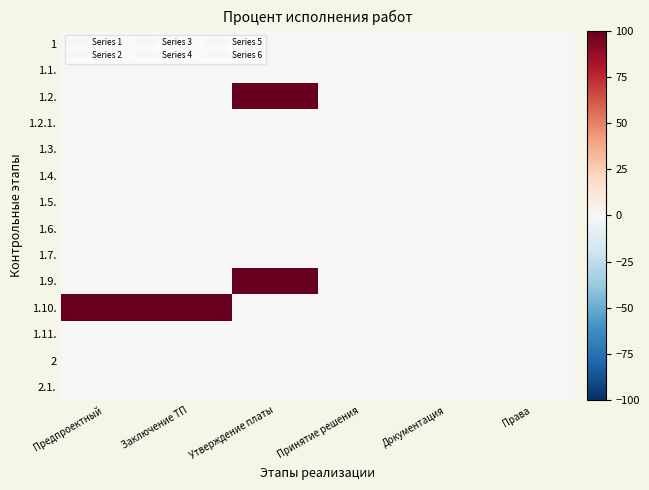

Reading left to right, extract all data points from this chart.

1: Предпроектный=0	Заключение ТП=0	Утверждение платы=0	Принятие решения=0	Документация=0	Права=0
1.1.: Предпроектный=0	Заключение ТП=0	Утверждение платы=0	Принятие решения=0	Документация=0	Права=0
1.2.: Предпроектный=0	Заключение ТП=0	Утверждение платы=100	Принятие решения=0	Документация=0	Права=0
1.2.1.: Предпроектный=0	Заключение ТП=0	Утверждение платы=0	Принятие решения=0	Документация=0	Права=0
1.3.: Предпроектный=0	Заключение ТП=0	Утверждение платы=0	Принятие решения=0	Документация=0	Права=0
1.4.: Предпроектный=0	Заключение ТП=0	Утверждение платы=0	Принятие решения=0	Документация=0	Права=0
1.5.: Предпроектный=0	Заключение ТП=0	Утверждение платы=0	Принятие решения=0	Документация=0	Права=0
1.6.: Предпроектный=0	Заключение ТП=0	Утверждение платы=0	Принятие решения=0	Документация=0	Права=0
1.7.: Предпроектный=0	Заключение ТП=0	Утверждение платы=0	Принятие решения=0	Документация=0	Права=0
1.9.: Предпроектный=0	Заключение ТП=0	Утверждение платы=100	Принятие решения=0	Документация=0	Права=0
1.10.: Предпроектный=100	Заключение ТП=100	Утверждение платы=0	Принятие решения=0	Документация=0	Права=0
1.11.: Предпроектный=0	Заключение ТП=0	Утверждение платы=0	Принятие решения=0	Документация=0	Права=0
2: Предпроектный=0	Заключение ТП=0	Утверждение платы=0	Принятие решения=0	Документация=0	Права=0
2.1.: Предпроектный=0	Заключение ТП=0	Утверждение платы=0	Принятие решения=0	Документация=0	Права=0